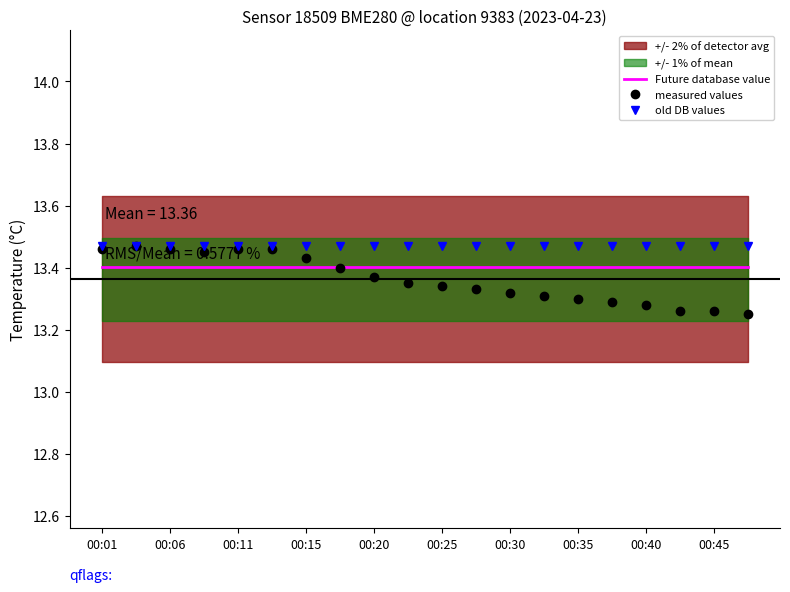

True or false: old DB values has more than 1 points higher than both neighbors.

False